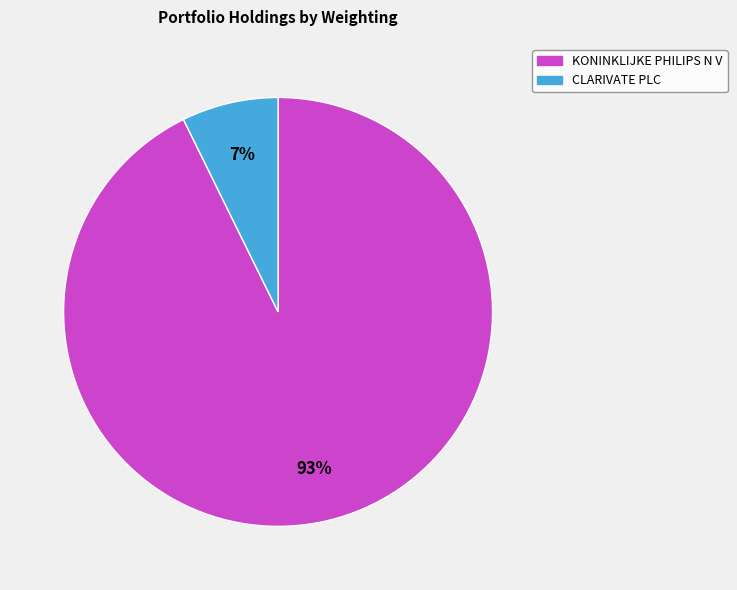

Which slice represents more than half of the pie?

KONINKLIJKE PHILIPS N V